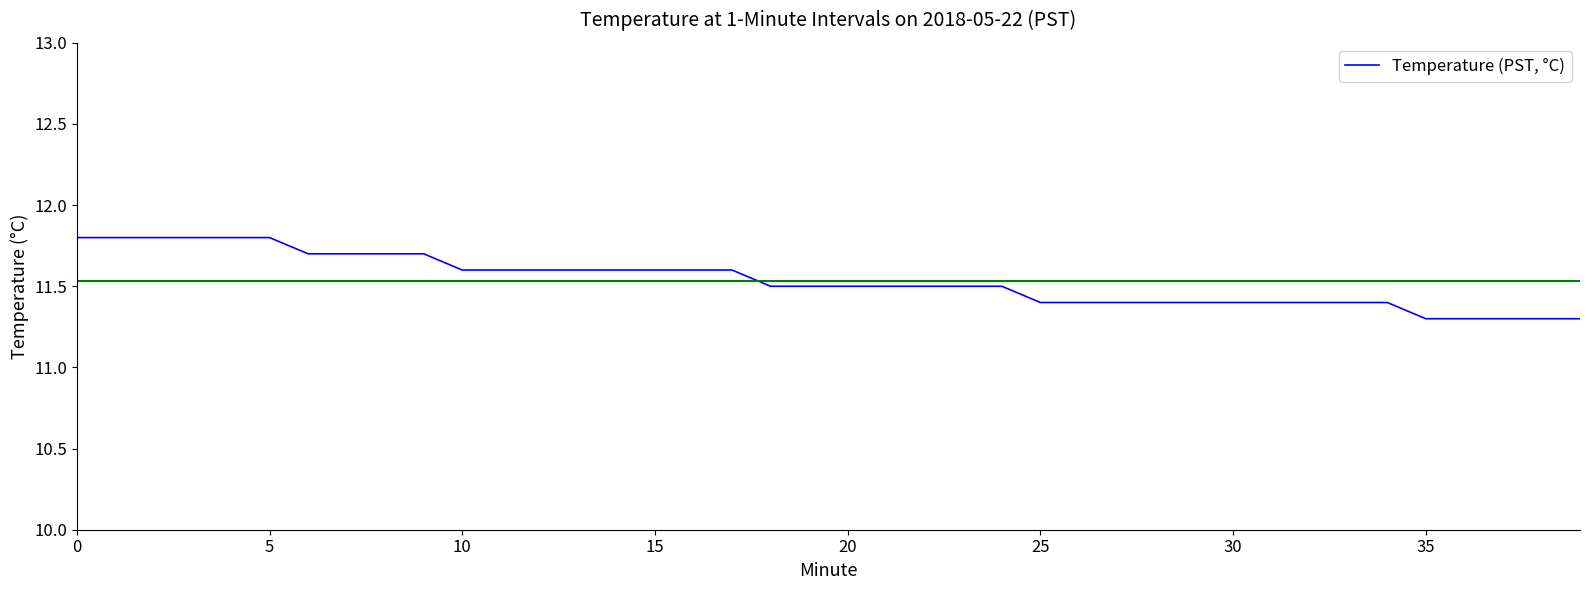

What is the difference between the maximum and minimum values?

0.5